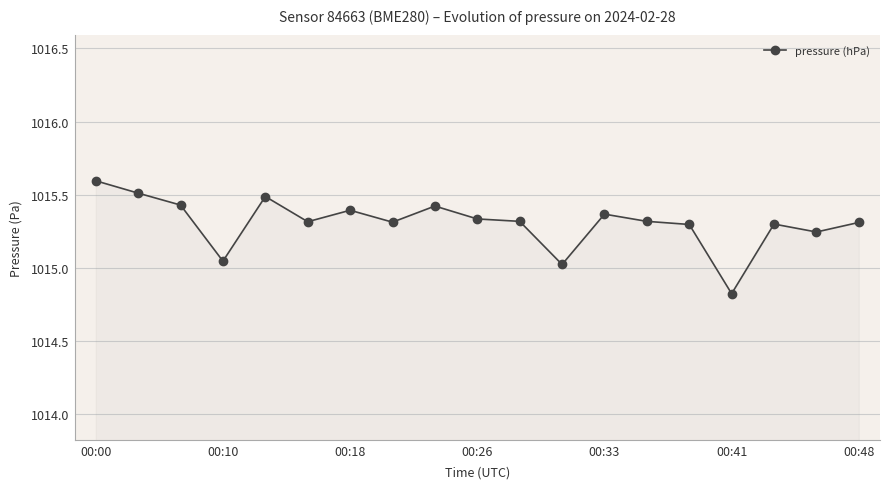

What is the greatest value displayed?

1015.6